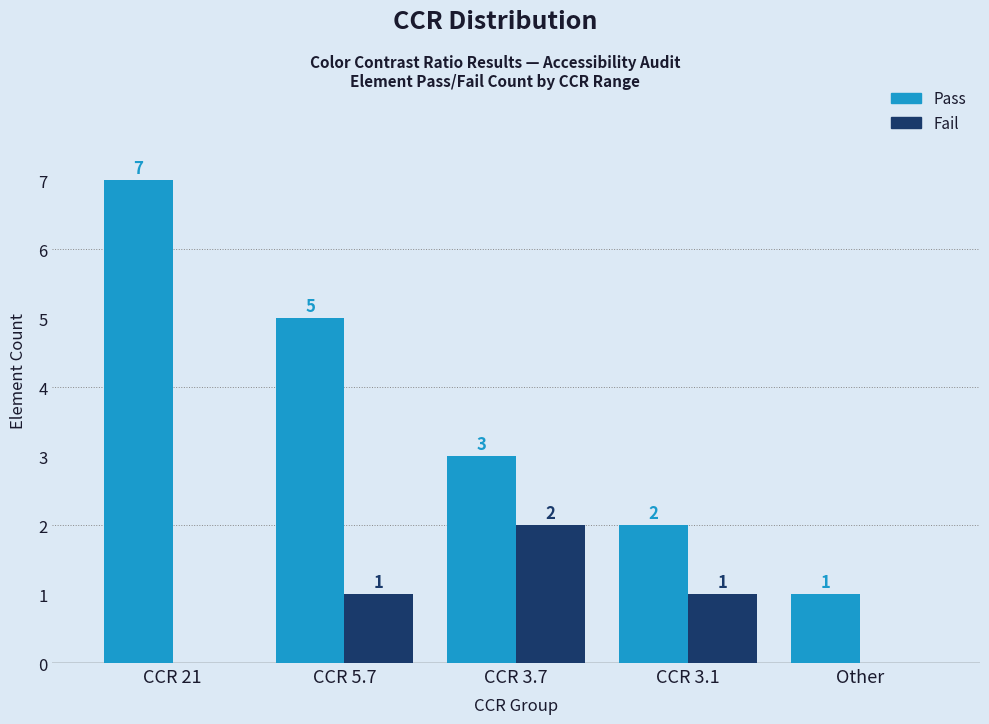

Which series has the largest total across all categories?

Pass